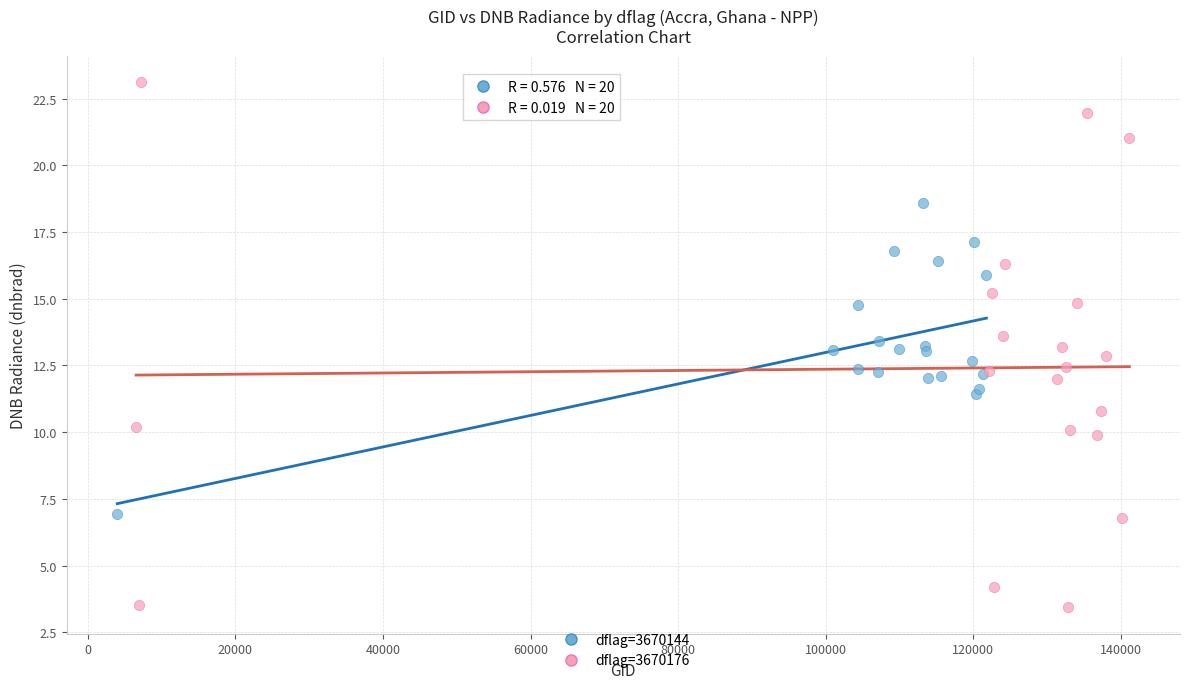

What are all the series names shown in the legend?

dflag=3670144, dflag=3670176